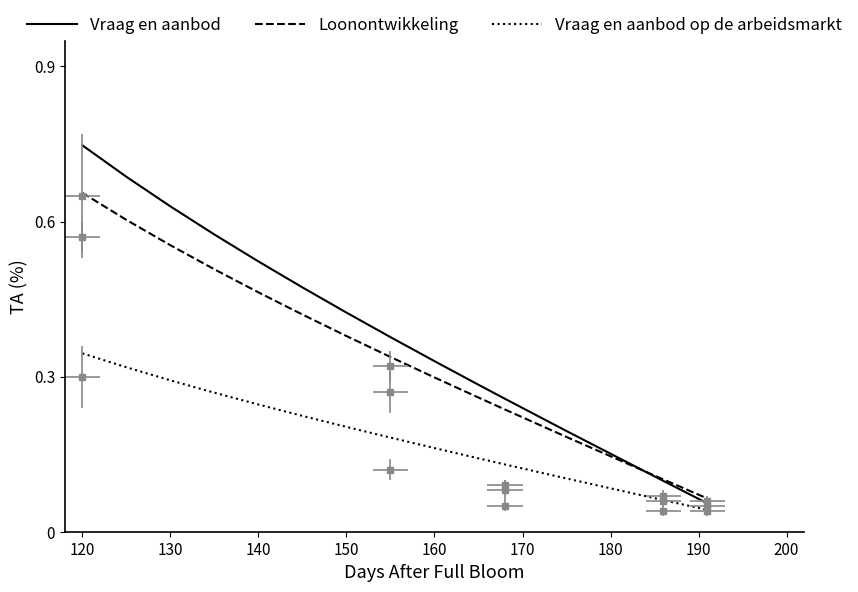

What are all the series names shown in the legend?

Vraag en aanbod, Loonontwikkeling, Vraag en aanbod op de arbeidsmarkt